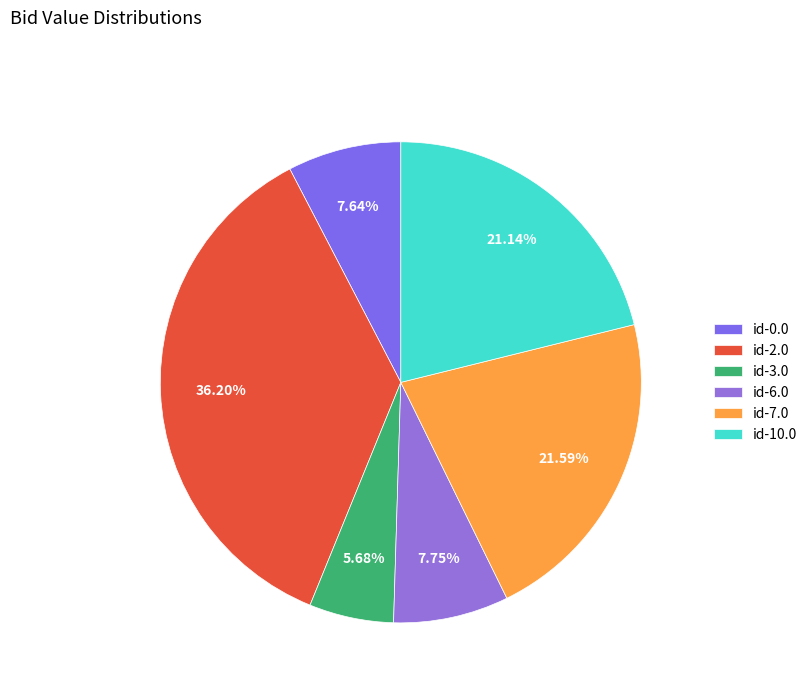

What percentage is the id-6.0 slice, to the nearest percent?

8%